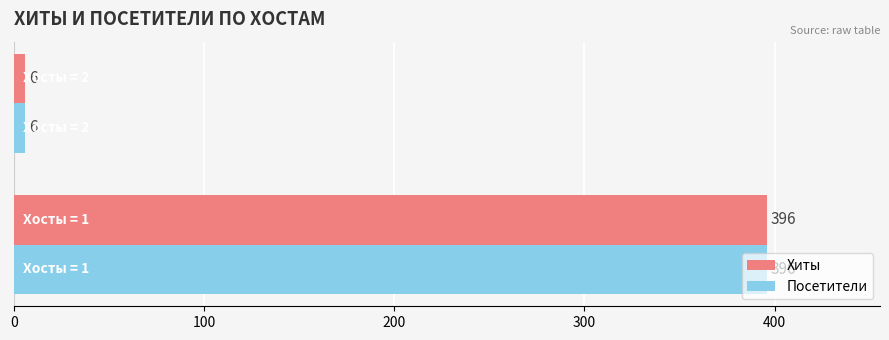

What is the maximum value shown in the chart?

396